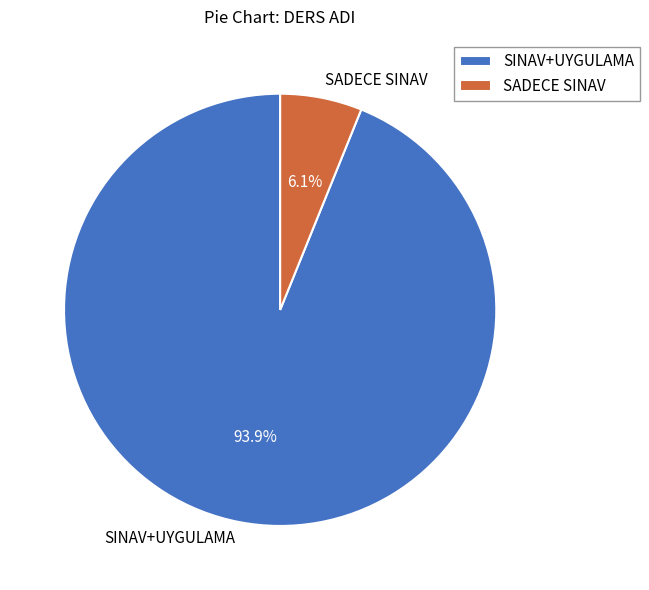

True or false: SADECE SINAV accounts for 1% of the total.

False